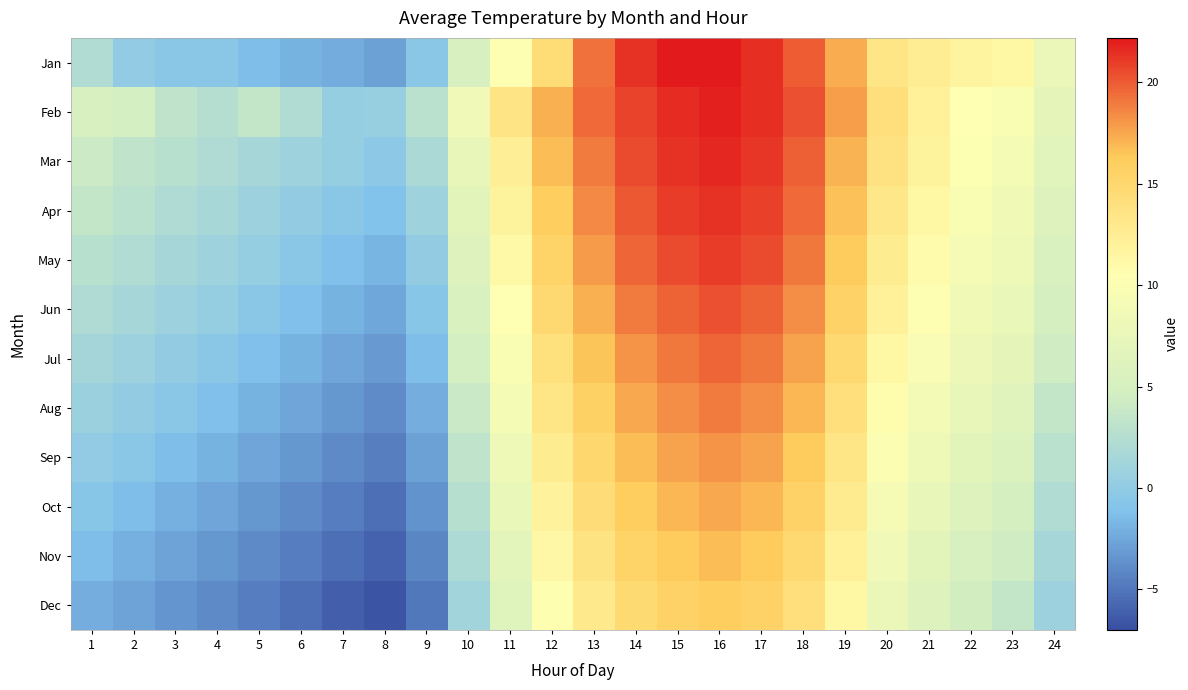

What is the total value across all series at 1?

17.9